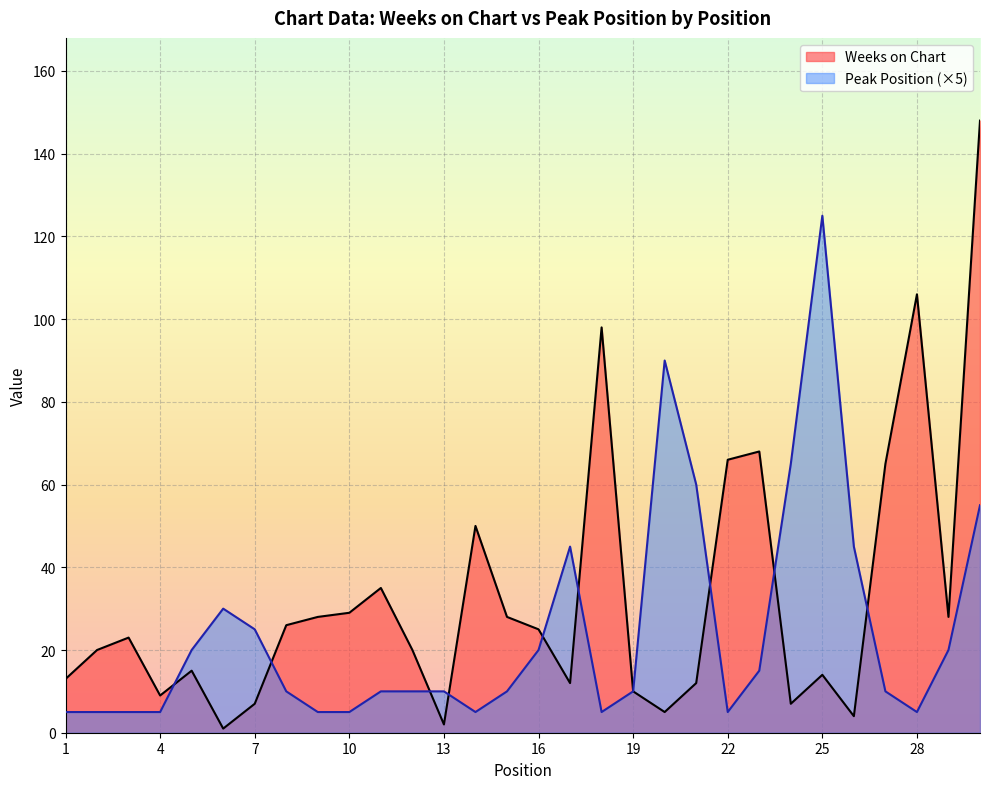

Where is Peak Position nearest to the value 65?

24